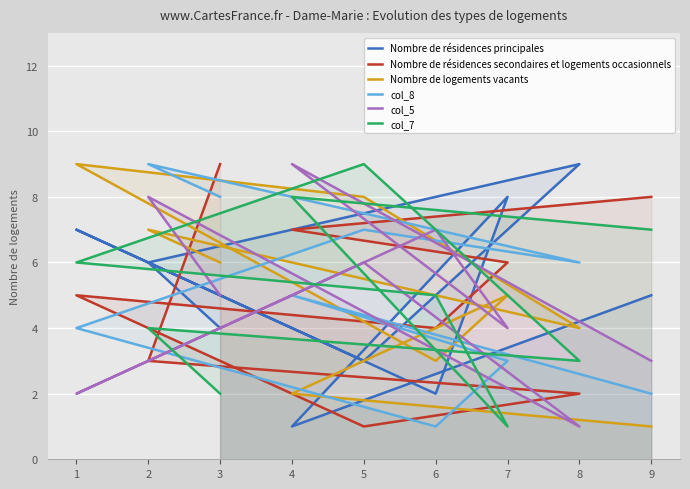

Reading left to right, what are all the values shown in this chart?

Nombre de résidences principales: 9=5	4=1	7=8	6=2	1=7	5=3	8=9	2=6	3=4
Nombre de résidences secondaires et logements occasionnels: 9=8	4=7	7=6	6=4	1=5	5=1	8=2	2=3	3=9
Nombre de logements vacants: 9=1	4=2	7=5	6=3	1=9	5=8	8=4	2=7	3=6
col_8: 9=2	4=5	7=3	6=1	1=4	5=7	8=6	2=9	3=8
col_5: 9=3	4=9	7=4	6=7	1=2	5=6	8=1	2=8	3=5
col_7: 9=7	4=8	7=1	6=5	1=6	5=9	8=3	2=4	3=2